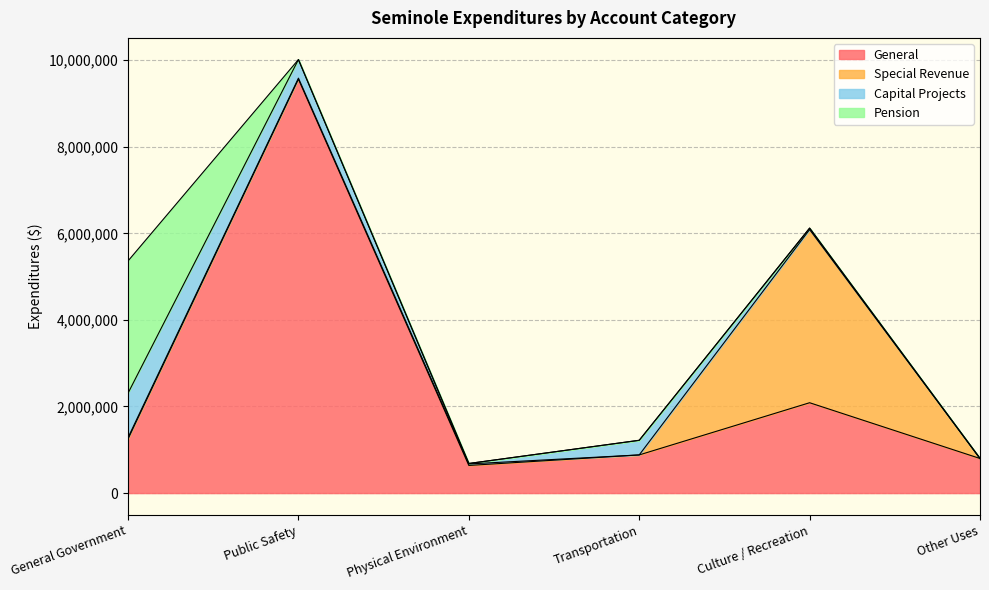

Rank the categories by Pension value from highest to lowest.

General Government, Public Safety, Physical Environment, Transportation, Culture / Recreation, Other Uses